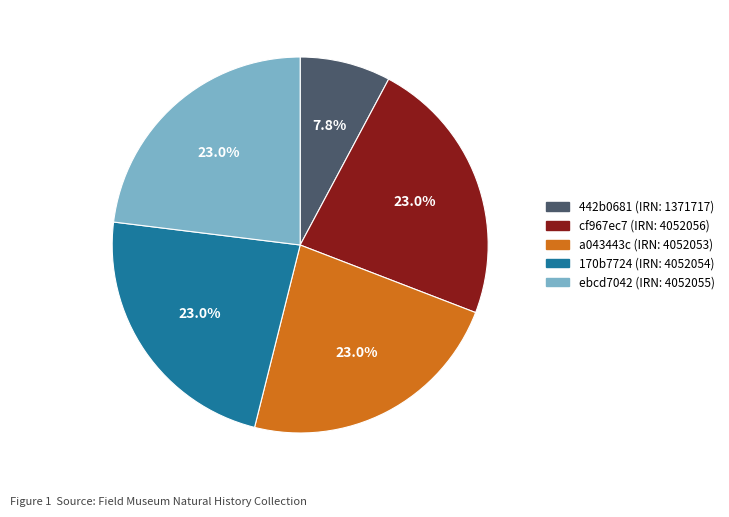

How many slices are in this pie chart?

5